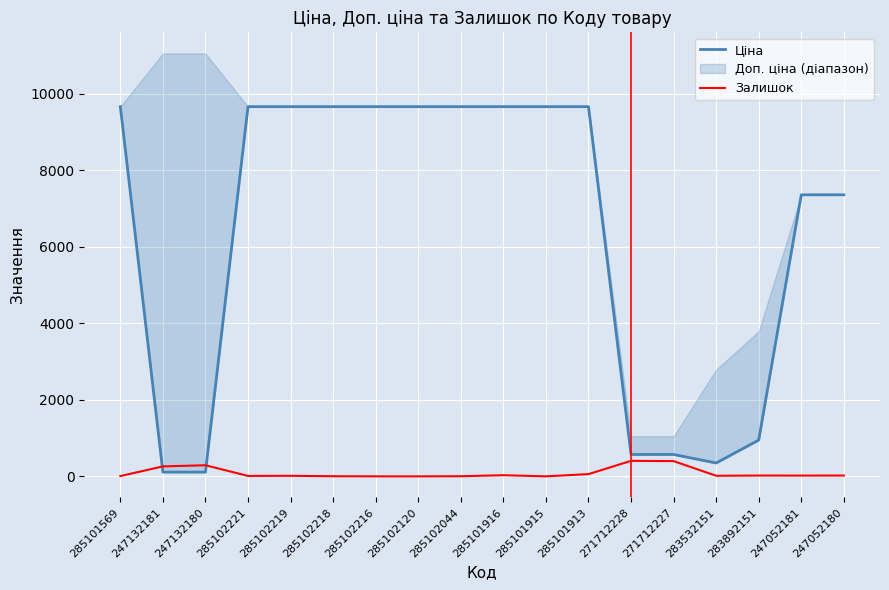

Reading left to right, list all the values displayed in this chart.

Ціна: 9664.7	110.5	110.5	9664.7	9664.7	9664.7	9664.7	9664.7	9664.7	9664.7	9664.7	9664.7	571.6	571.6	348.6	947.6	7360.2	7360.2
Залишок: 7.0	260.0	290.0	11.0	14.0	3.0	0.0	0.0	3.0	29.0	0.0	58.0	405.0	398.0	15.0	21.0	20.0	21.0